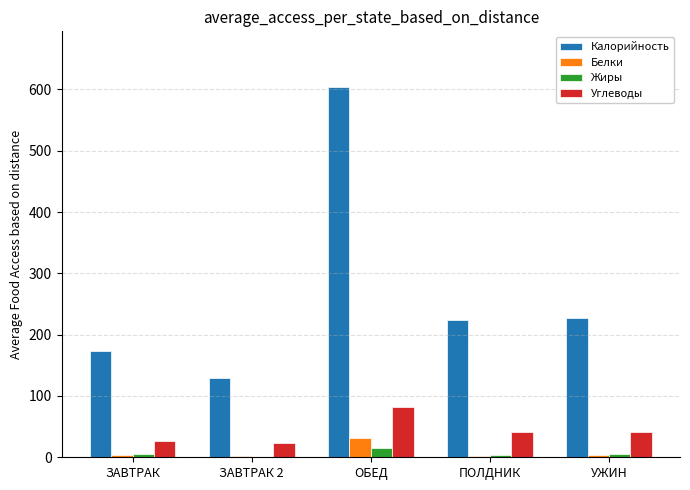

Which category has the highest value in the Углеводы series?

ОБЕД